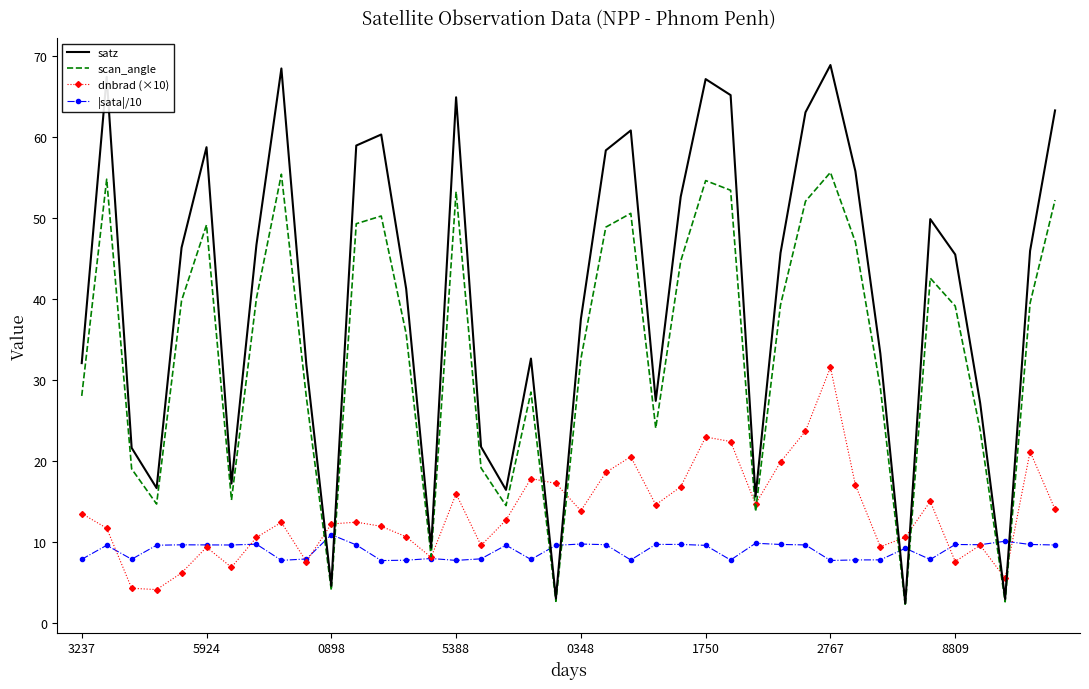

What is the difference between the second highest and minimum values in the |sata|/10 series?

2.4